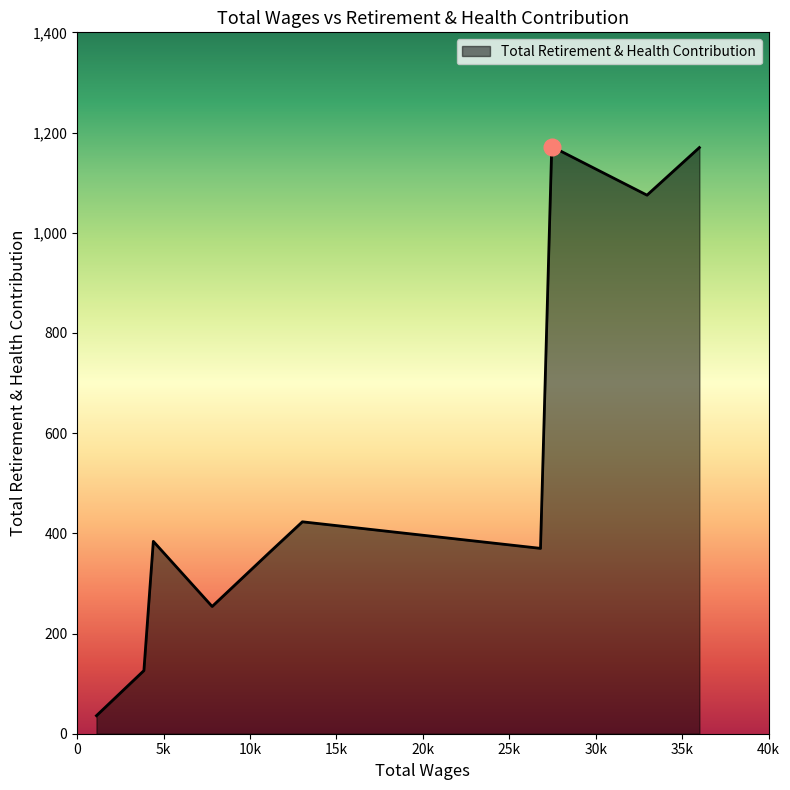

What is the sum of all values?

5372